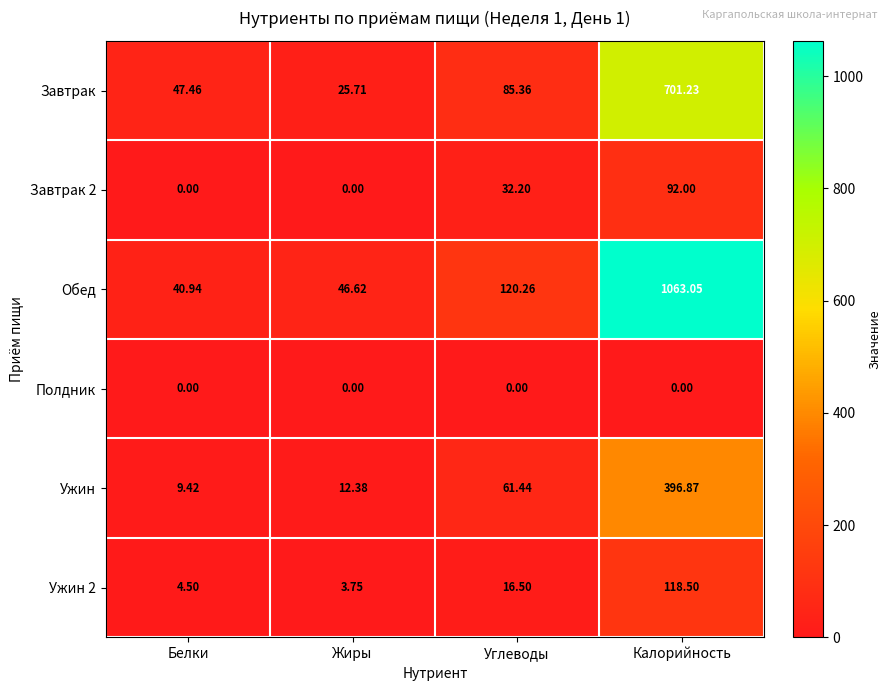

Which series has the largest range (max minus min)?

Обед